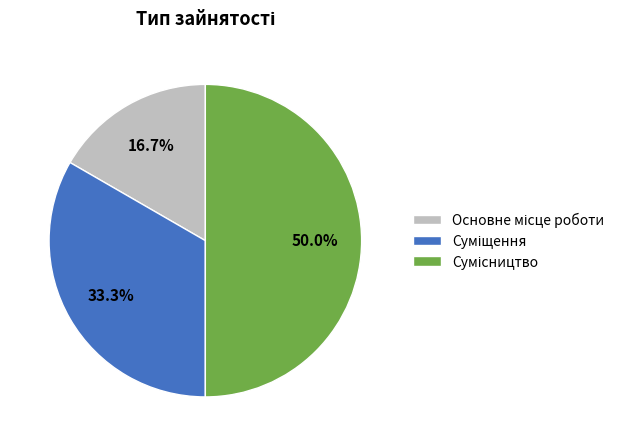

To the nearest percent, what is the average slice percentage?

33%